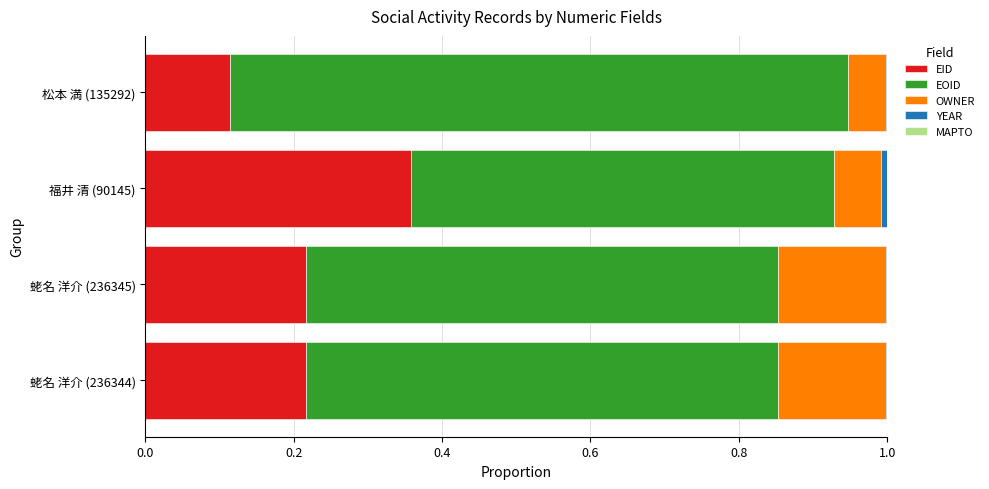

The value of EID at 蛯名 洋介 (236345) is 0.4. True or false?

False